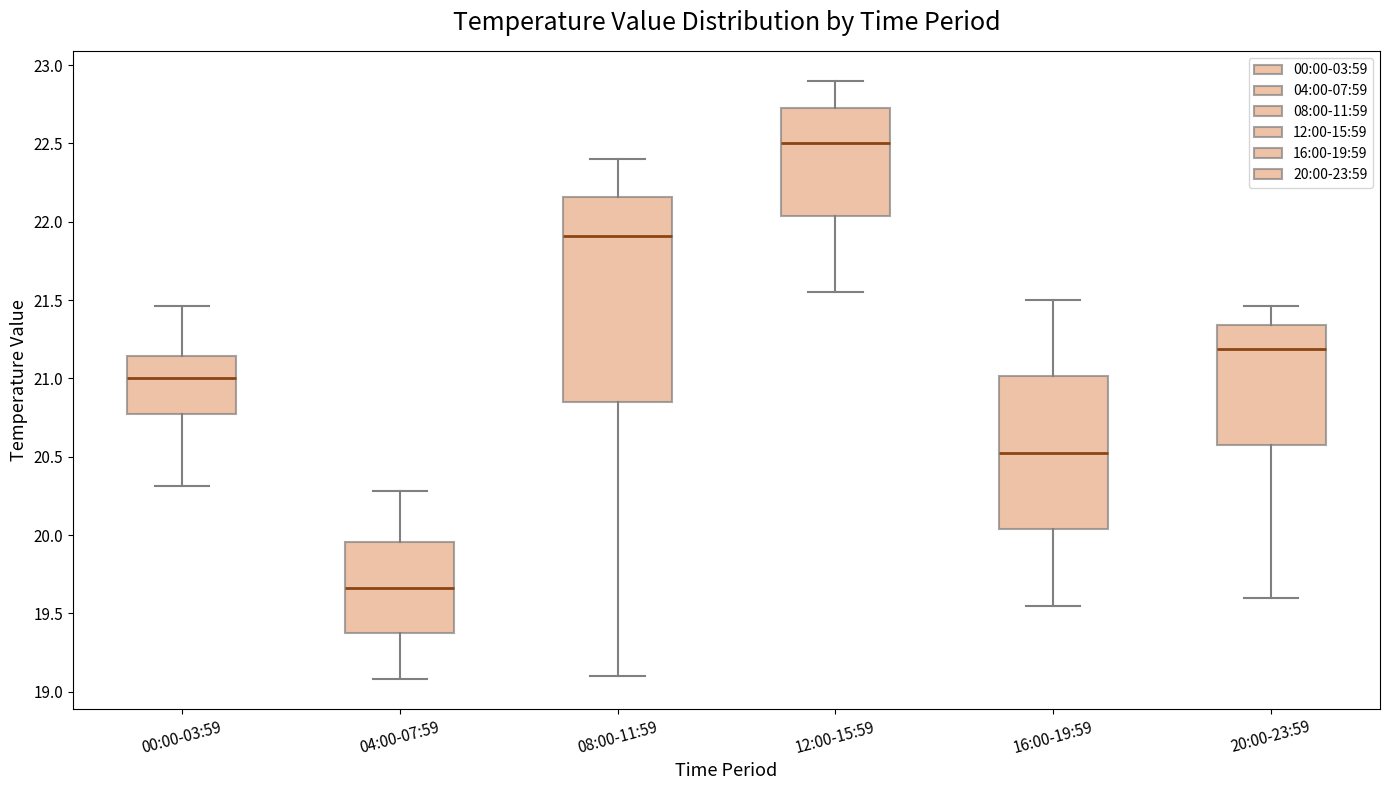

Reading left to right, read every box against the y-axis: the position of its median line, the range the box covers, and the ends of its whiskers. The values are not printed on the chart, so give them approximately, as read against the axis.

00:00-03:59: median 21.00, box 20.75 to 21.15, whiskers 20.30 to 21.45
04:00-07:59: median 19.65, box 19.35 to 19.95, whiskers 19.10 to 20.30
08:00-11:59: median 21.90, box 20.85 to 22.15, whiskers 19.10 to 22.40
12:00-15:59: median 22.50, box 22.05 to 22.75, whiskers 21.55 to 22.90
16:00-19:59: median 20.55, box 20.05 to 21.00, whiskers 19.55 to 21.50
20:00-23:59: median 21.20, box 20.60 to 21.35, whiskers 19.60 to 21.45